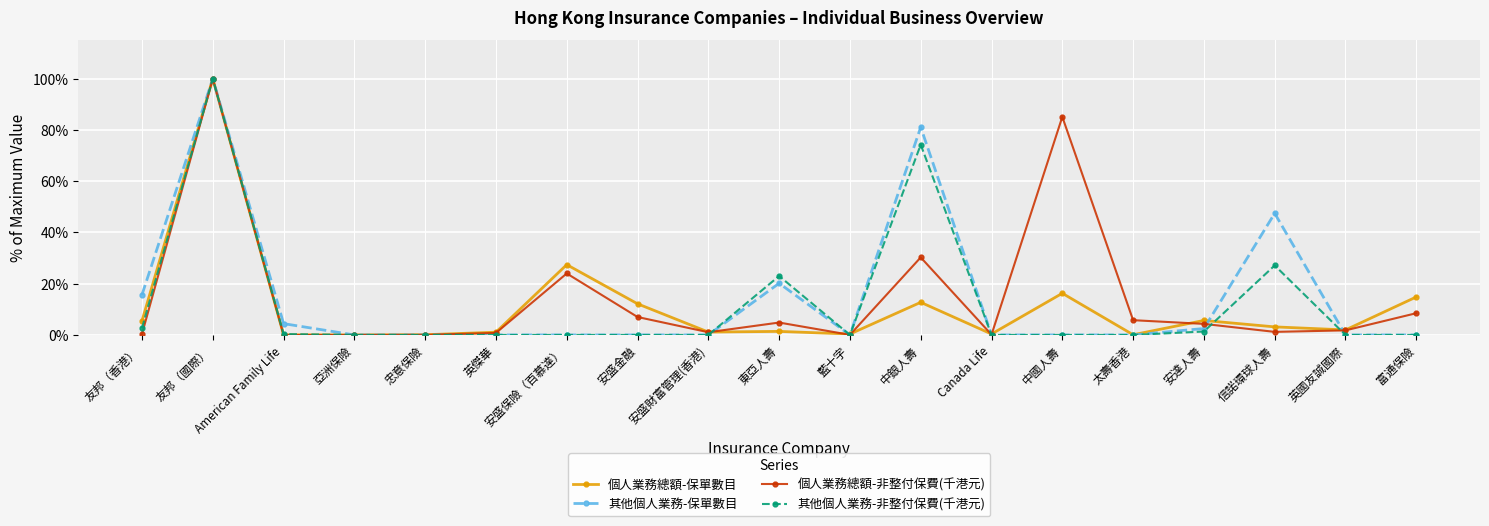

Read the 個人業務總額-保單數目 value at 東亞人壽.

1.4